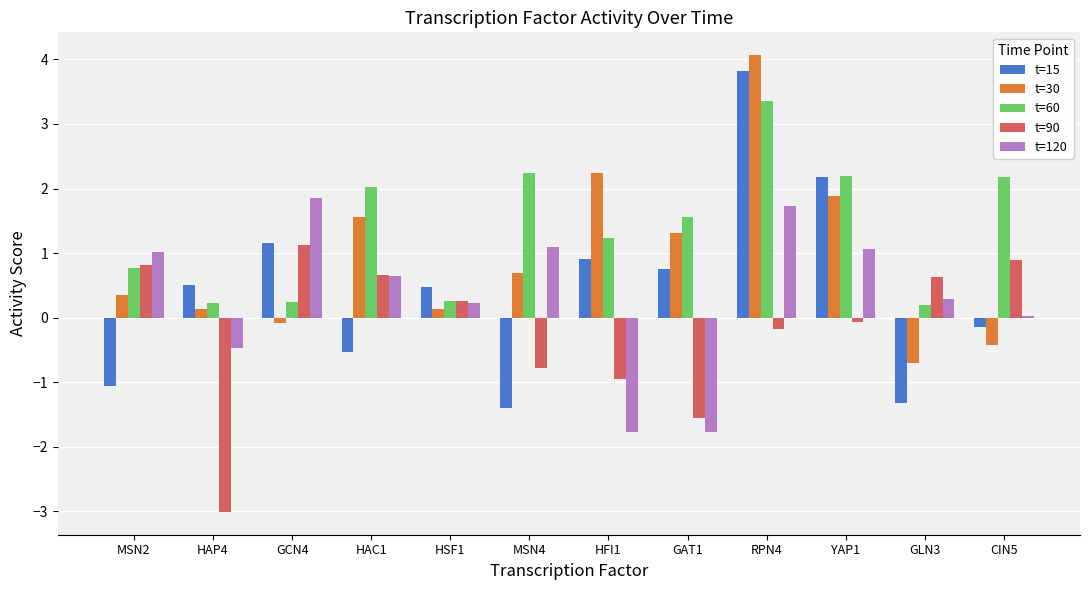

The value of t=30 at MSN4 is 0.7. True or false?

True